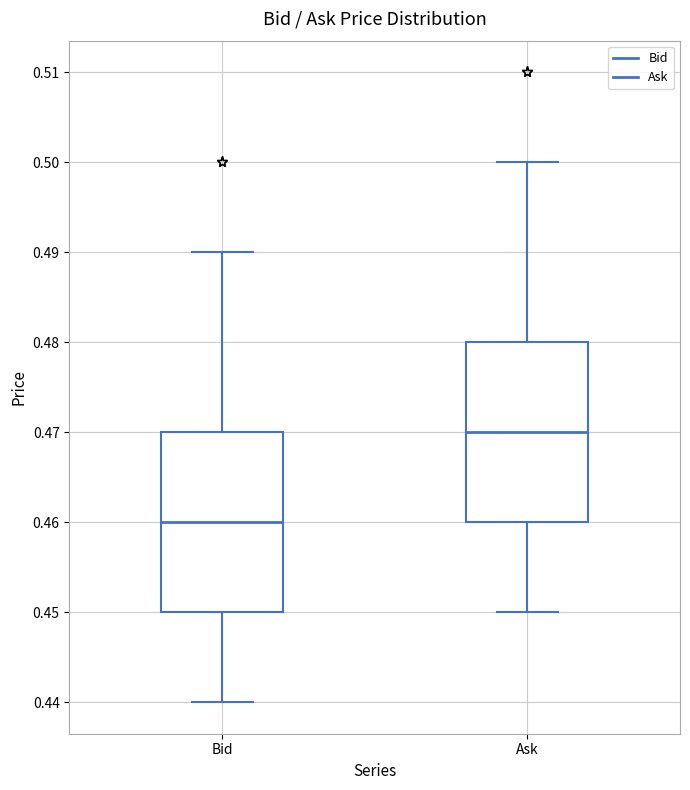

Reading left to right, transcribe this box plot: for each box, give where its median line is, the range the box spans, and where its two whiskers end, as read against the y-axis. The values are not printed on the chart, so give them approximately, as read against the axis.

Bid: median 0.46, box 0.45 to 0.47, whiskers 0.44 to 0.49
Ask: median 0.47, box 0.46 to 0.48, whiskers 0.45 to 0.50